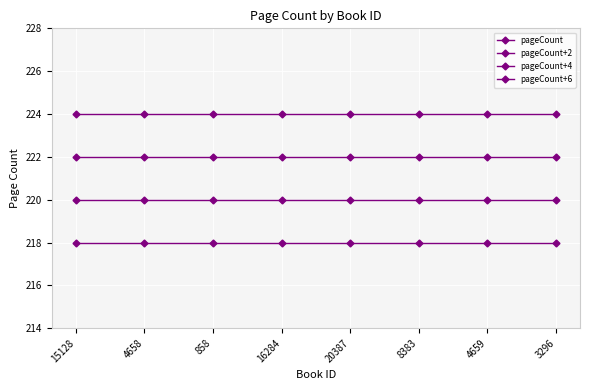

How many categories are shown in the chart?

8